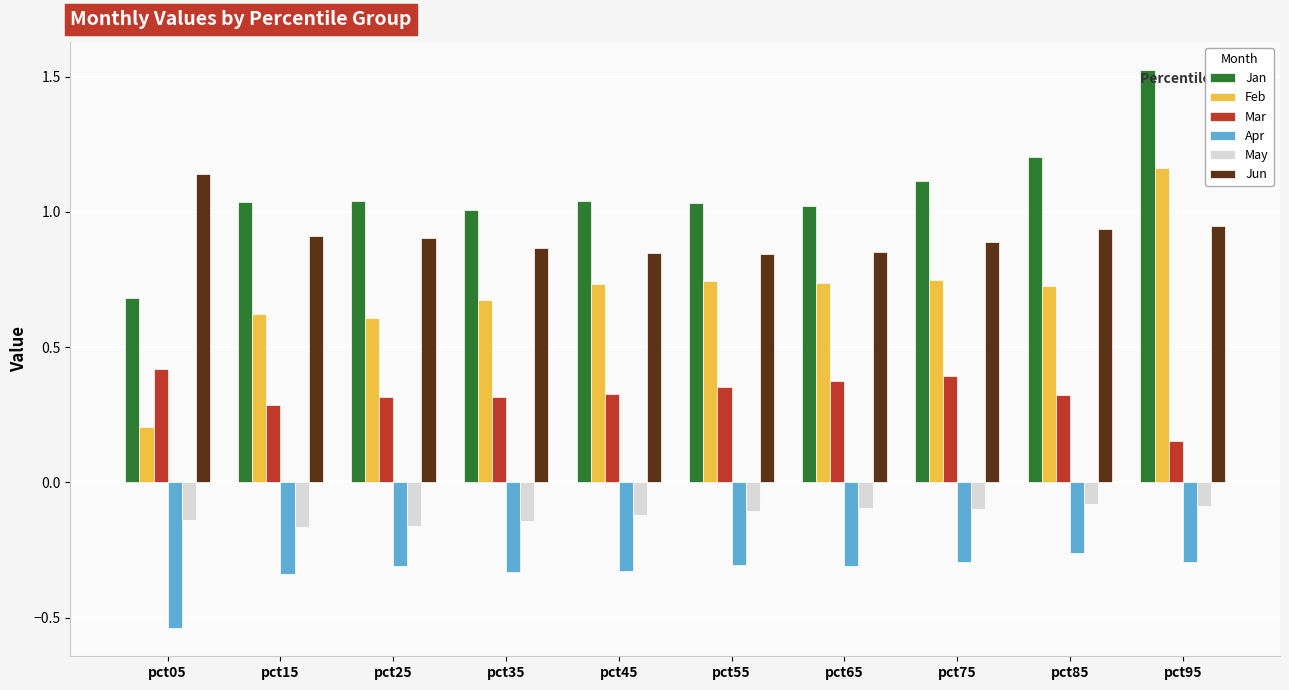

At which category does the chart reach its peak across all series?

pct95